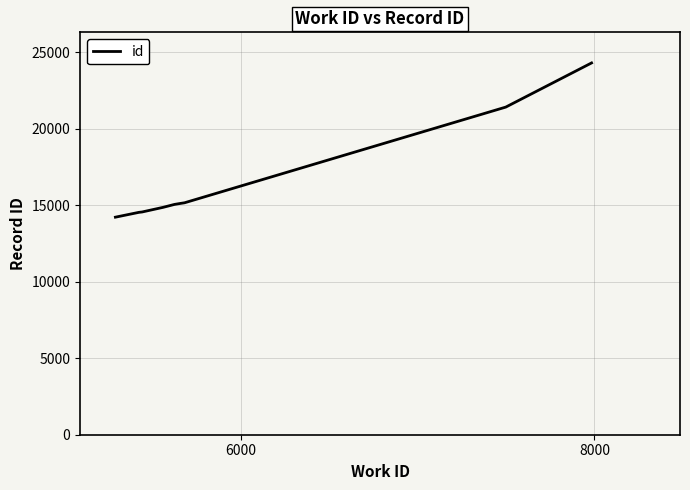

What is the smallest value displayed?

14218